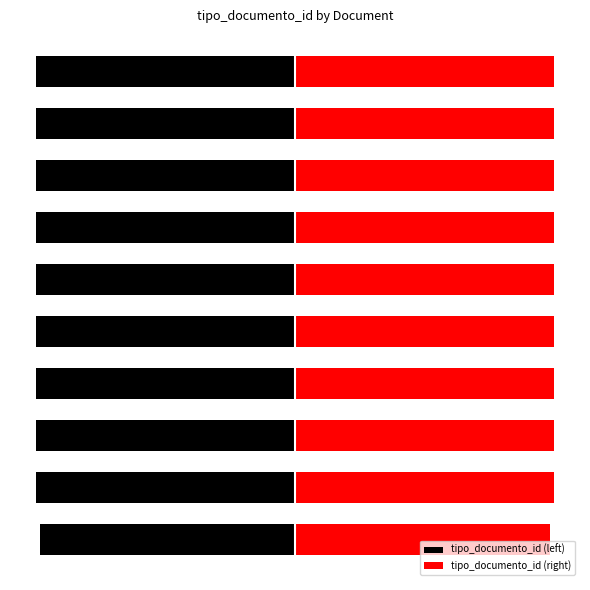

Rank the series at 4 from highest to lowest value.

tipo_documento_id (right), tipo_documento_id (left)